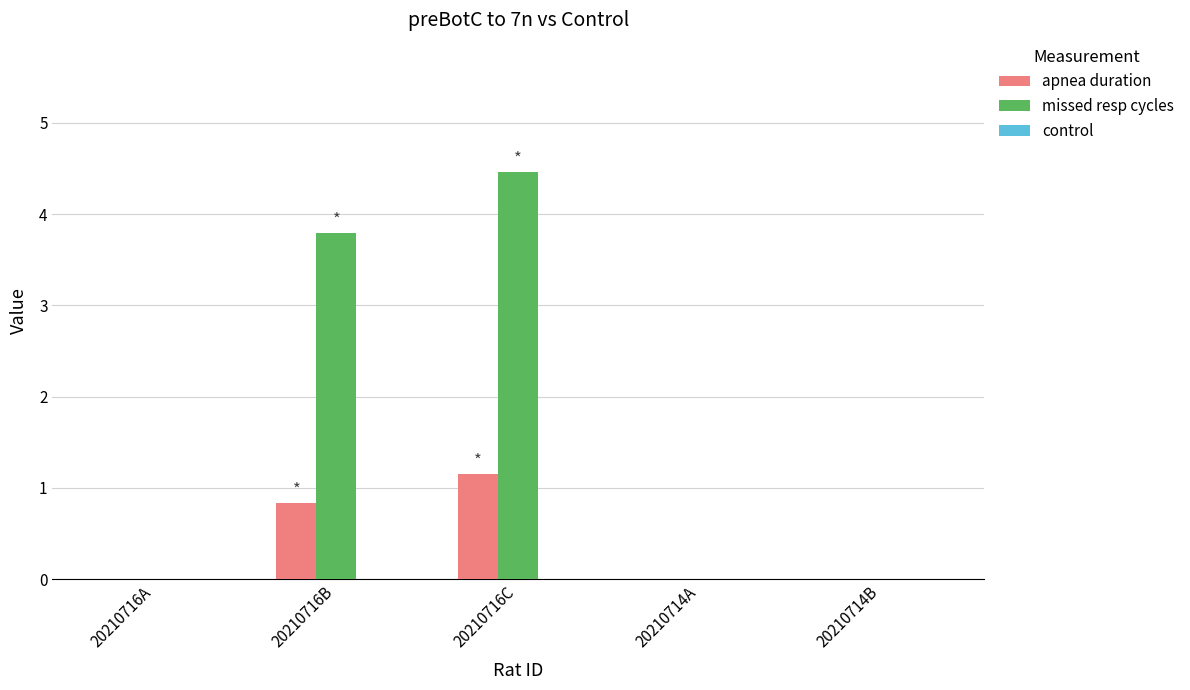

Which category has the highest value in the apnea duration series?

20210716C